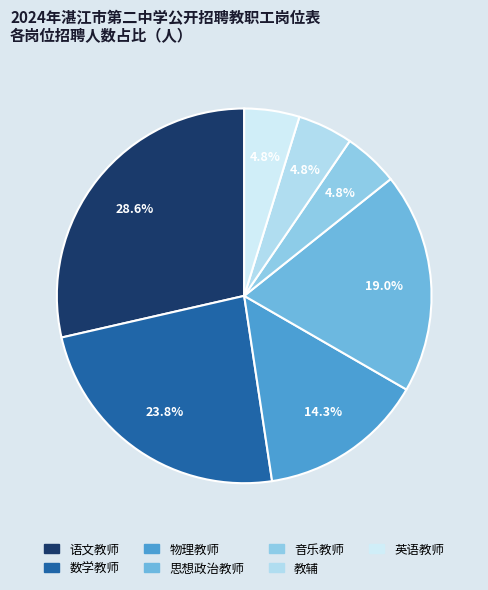

To the nearest percent, what is the combined percentage of 音乐教师 and 教辅?

10%